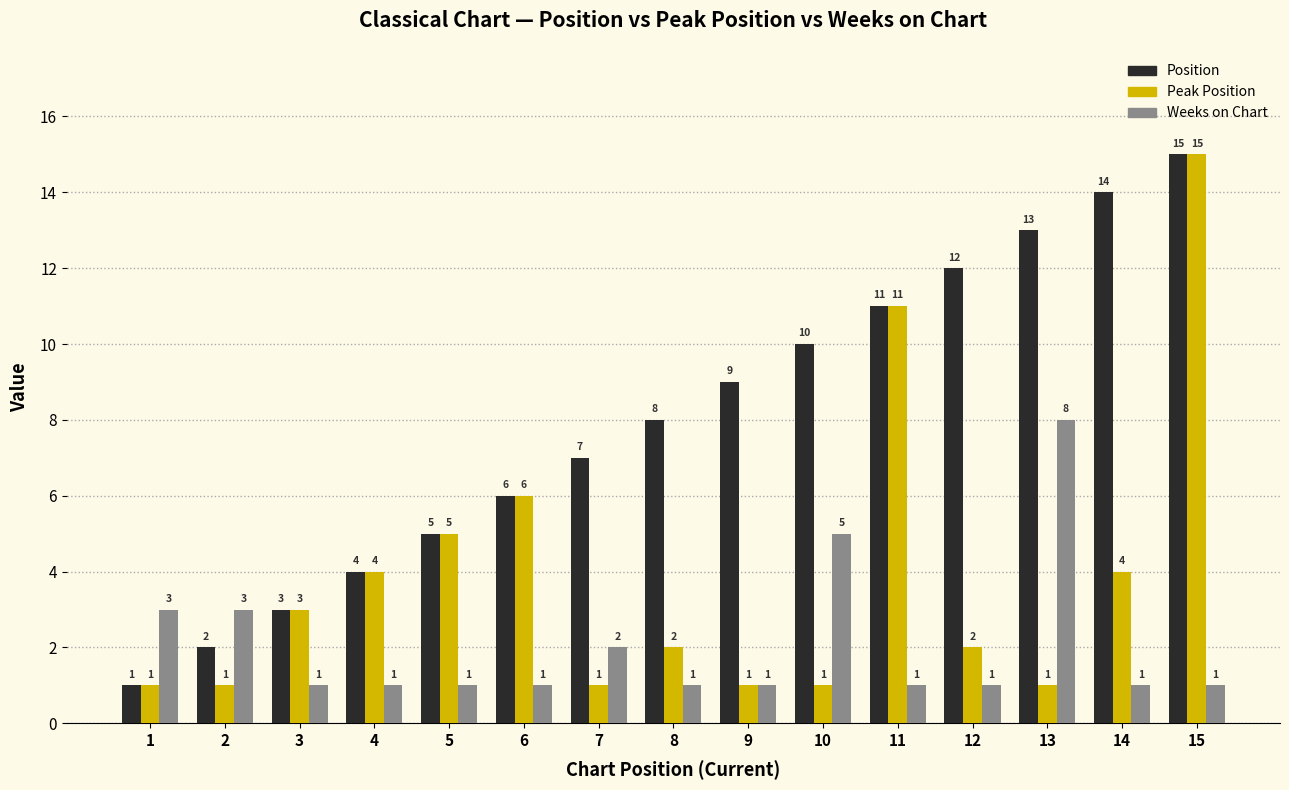

What is the lowest value of the Peak Position series?

1